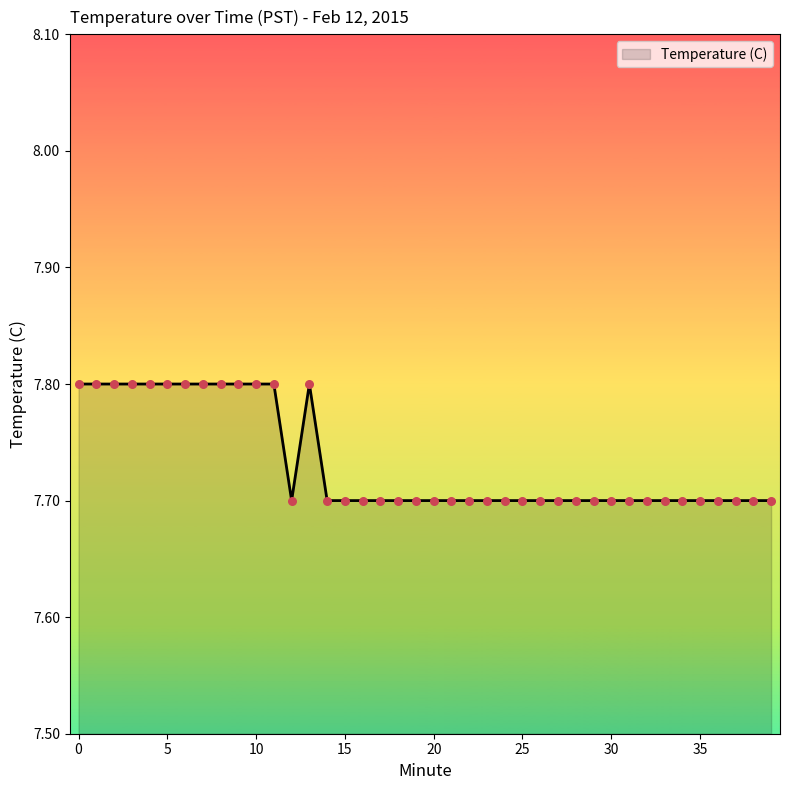

What is the maximum value shown in the chart?

7.8